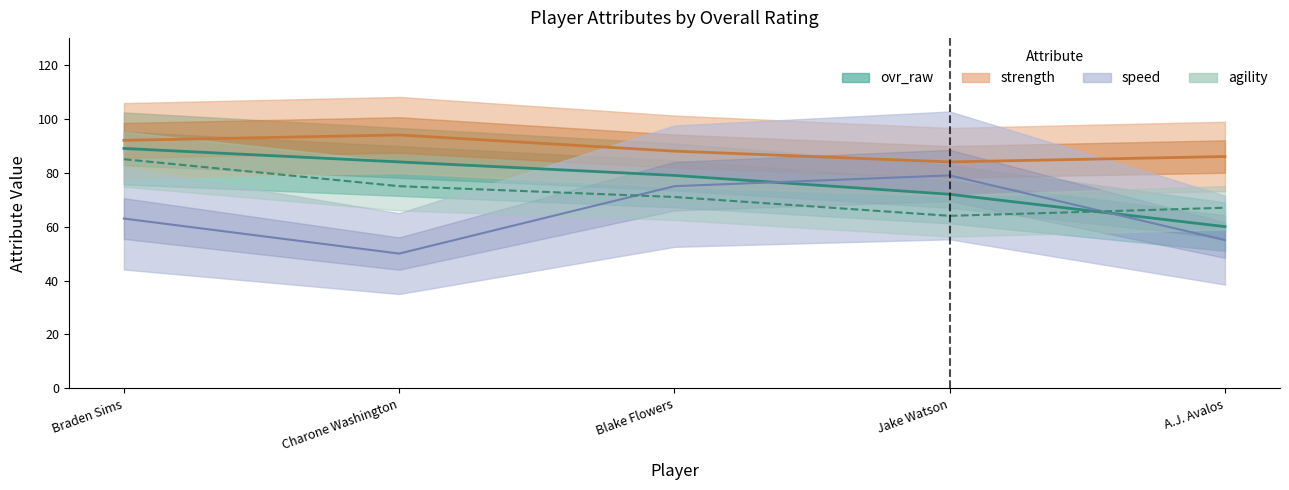

What is the difference between the speed values at Braden Sims and Charone Washington?

13